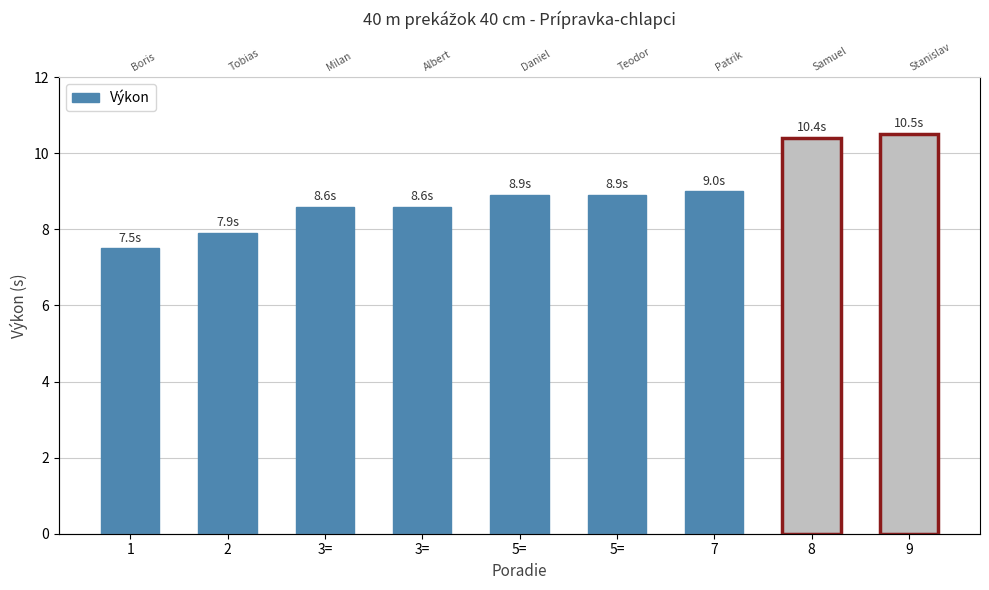

Reading left to right, what are all the values shown in this chart?

1=7.5	2=7.9	3==8.6	3==8.6	5==8.9	5==8.9	7=9.0	8=10.4	9=10.5